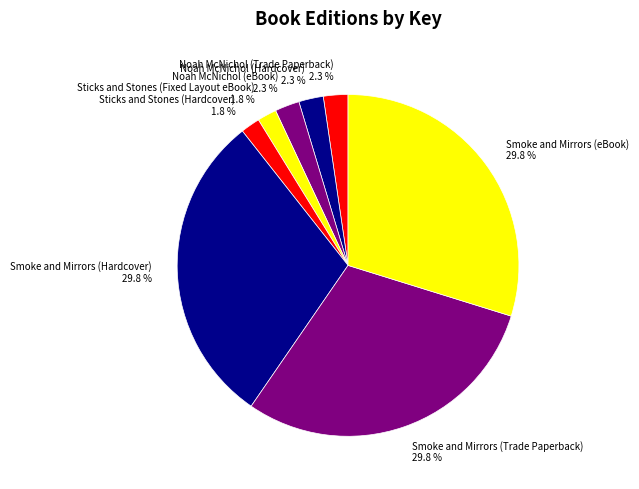

Does Noah McNichol (Trade Paperback) account for over 50% of the chart?

No